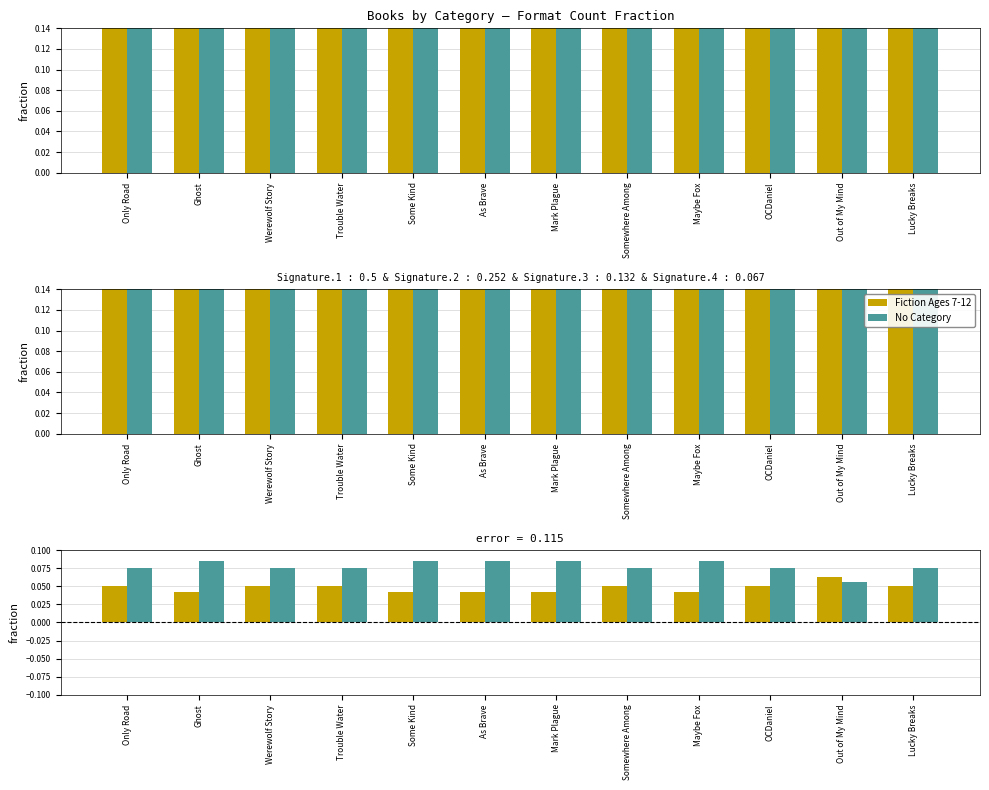

At which label is No Category closest to 0?

Out of My Mind